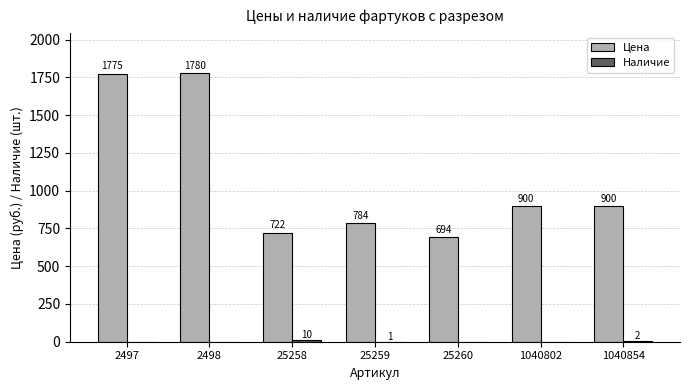

Which series changed the most between 2498 and 25260?

Цена